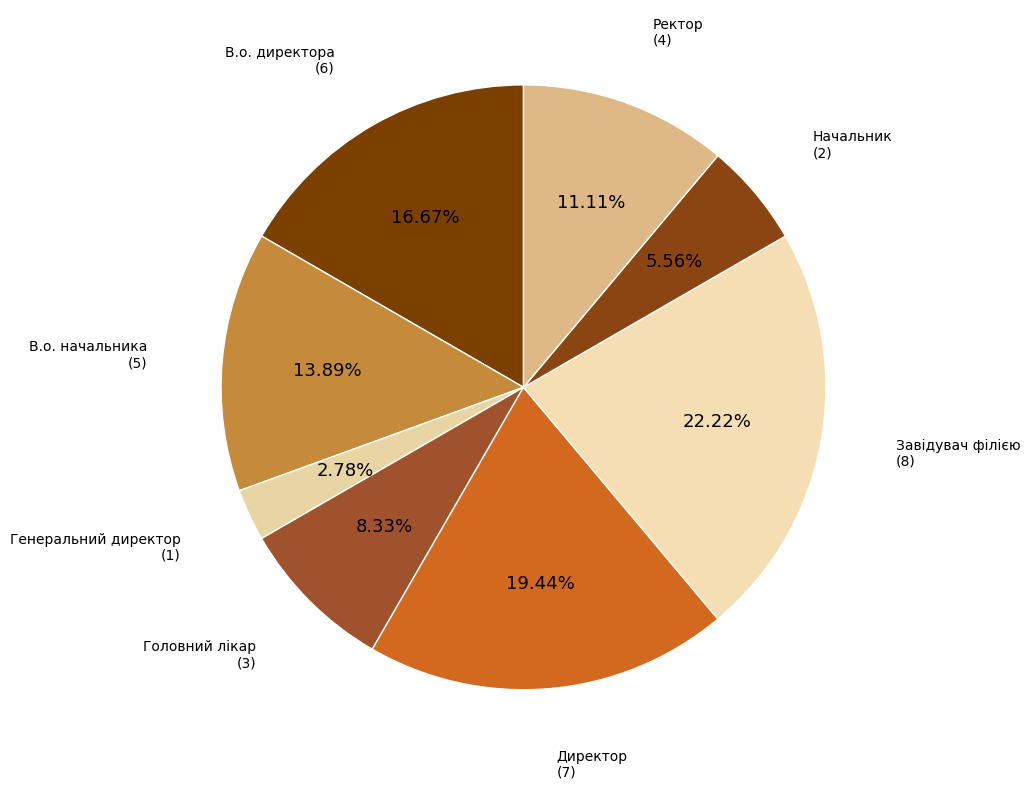

How many segments does this pie chart have?

8